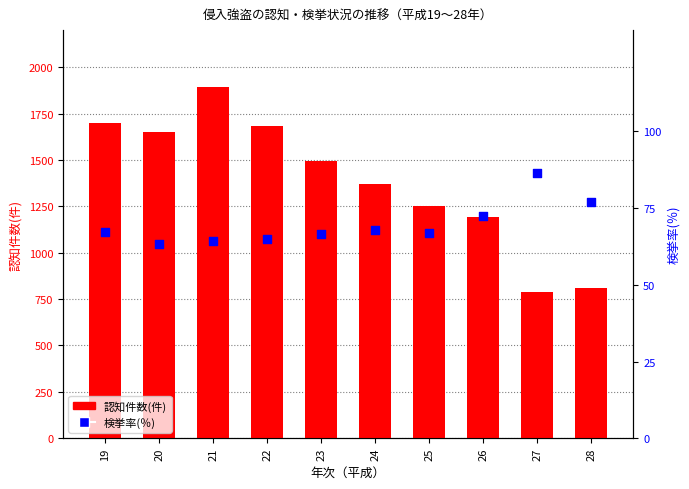

What is the total value across all series at 28?

887.9